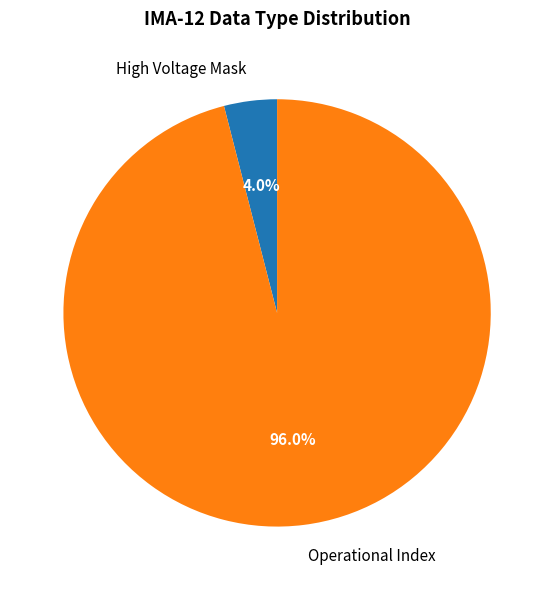

Rank the categories by value from lowest to highest.

High Voltage Mask, Operational Index